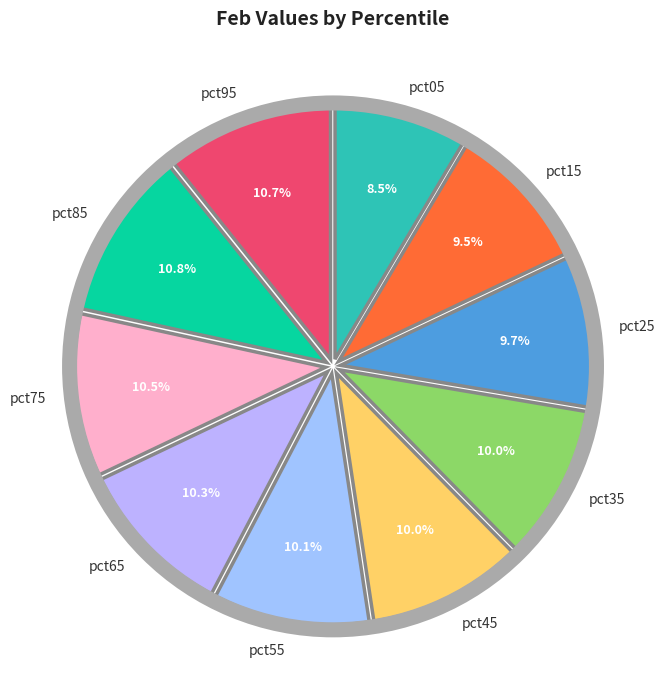

To the nearest percent, what is the difference between the largest and smallest slice percentages?

2%